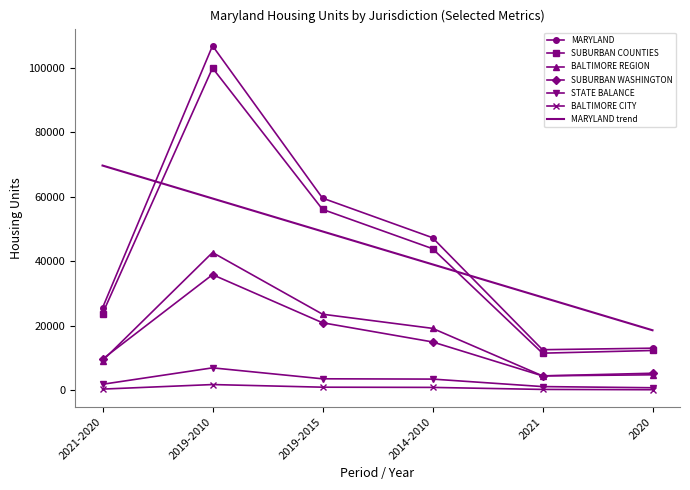

List the series in order of their peak value, lowest first.

BALTIMORE CITY, STATE BALANCE, SUBURBAN WASHINGTON, BALTIMORE REGION, MARYLAND trend, SUBURBAN COUNTIES, MARYLAND